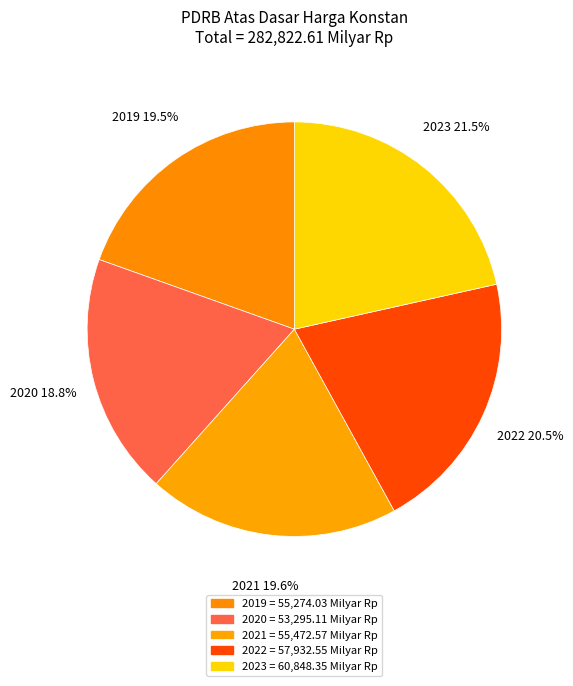

Which has a higher value, 2020 or 2019?

2019